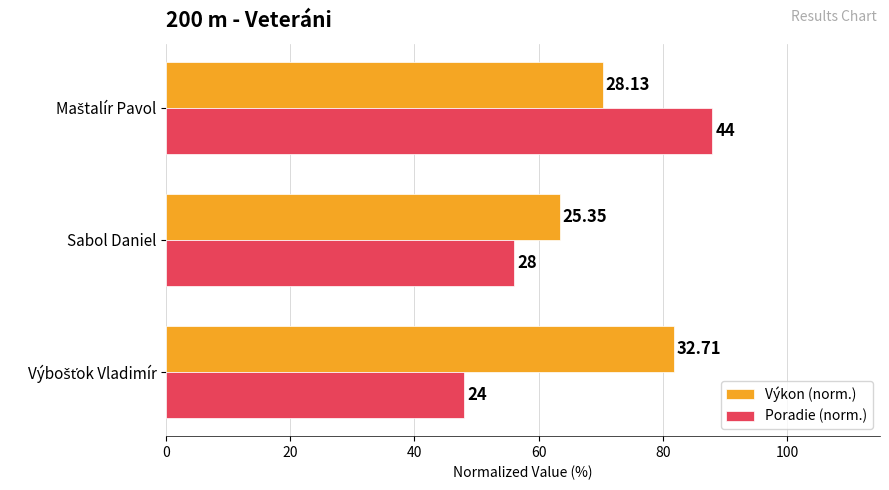

What are all the series names shown in the legend?

Výkon (norm.), Poradie (norm.)